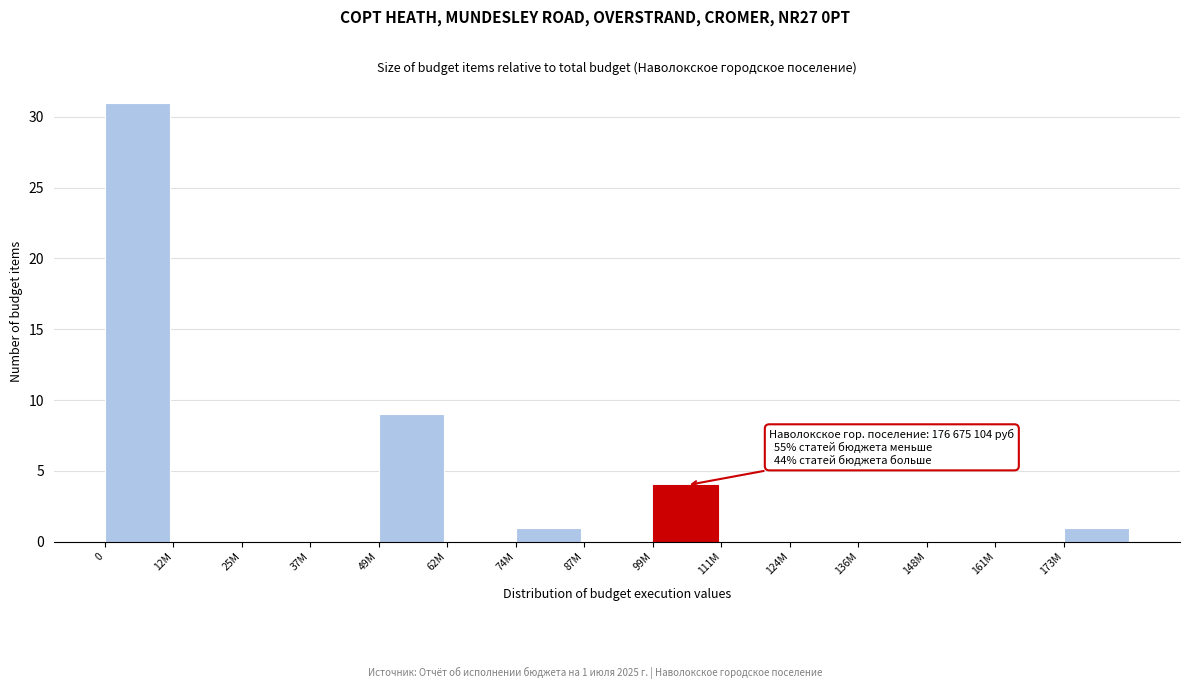

Reading left to right, list all the values displayed in this chart.

0=31	12M=0	25M=0	37M=0	49M=9	62M=0	74M=1	87M=0	99M=4	111M=0	124M=0	136M=0	148M=0	161M=0	173M=1